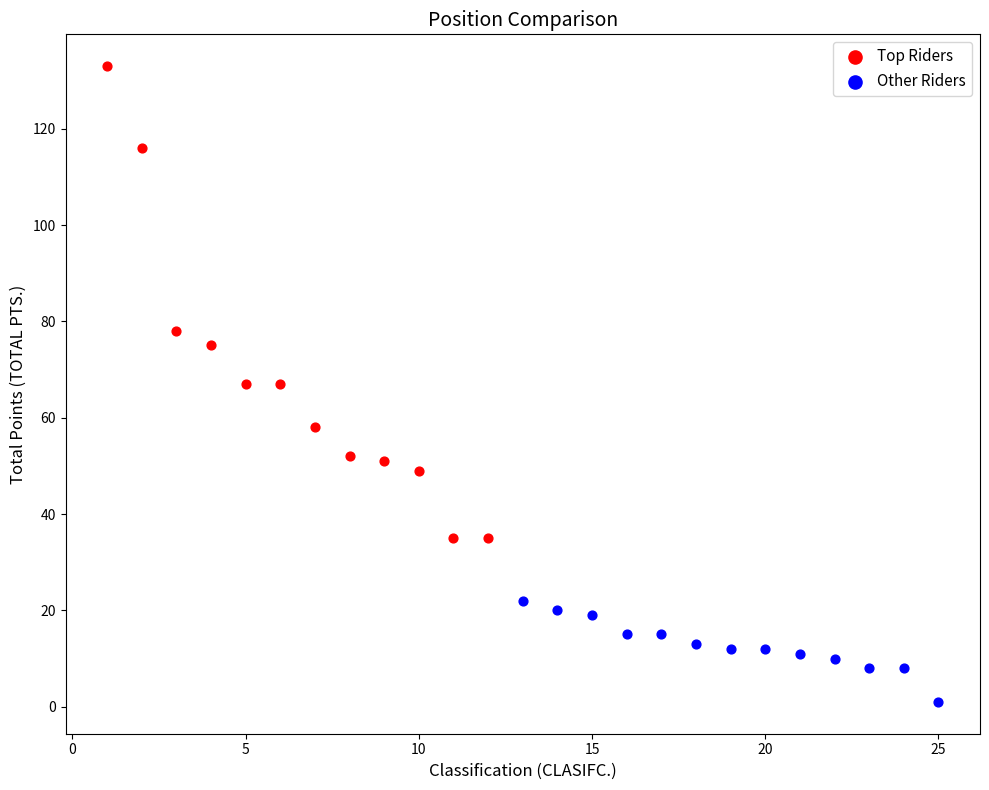

Which series contains the highest Y value?

Top Riders